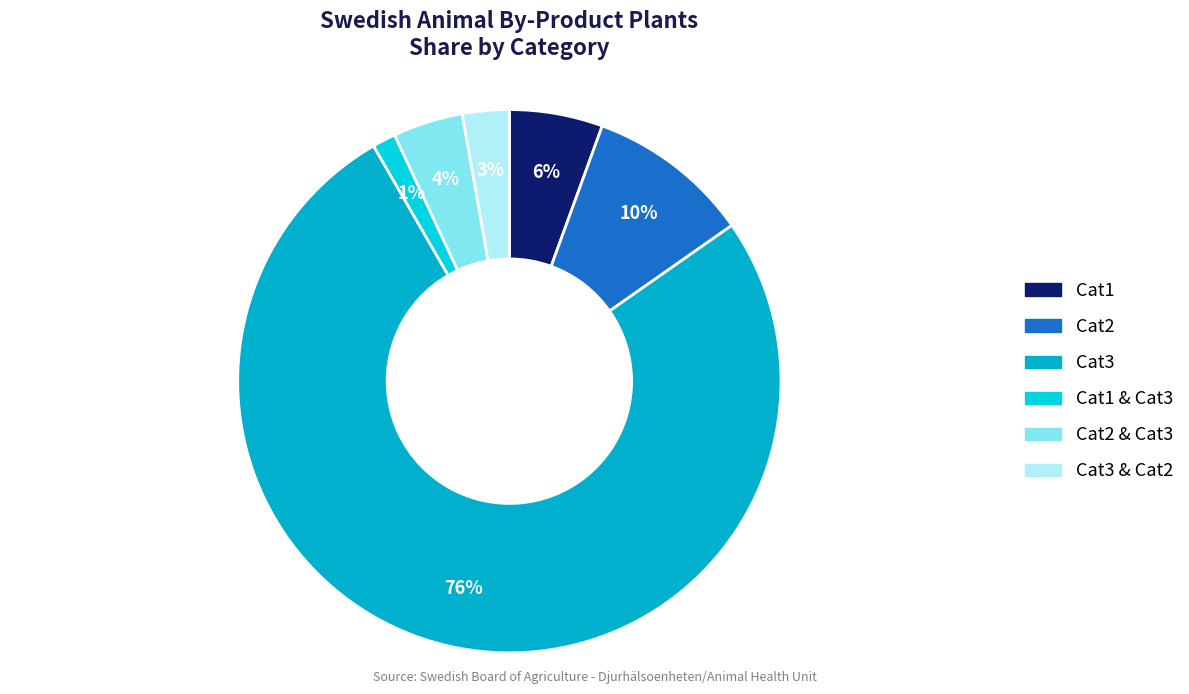

Combined, do Cat2 and Cat3 & Cat2 account for over 50%?

No